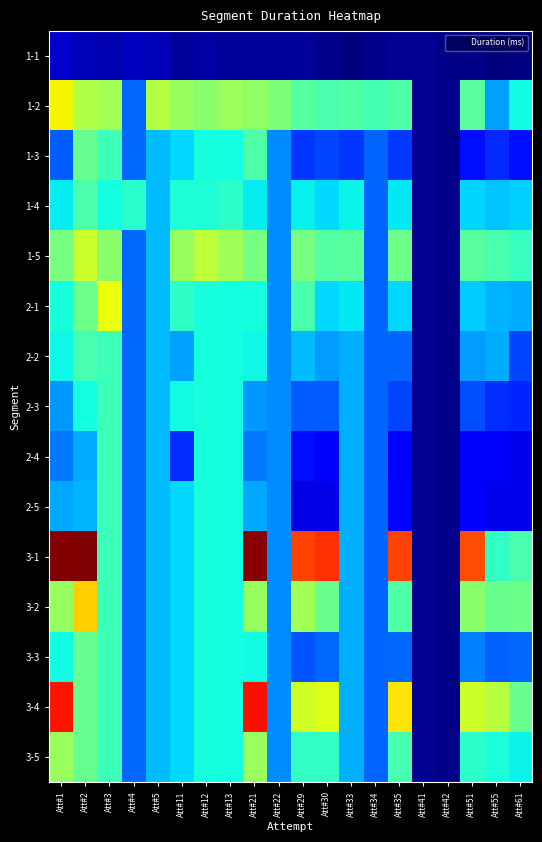

Rank the series at Att#13 from highest to lowest value.

1-5, 1-2, 1-4, 1-3, 2-1, 2-2, 2-3, 2-4, 2-5, 3-1, 3-2, 3-3, 3-4, 3-5, 1-1